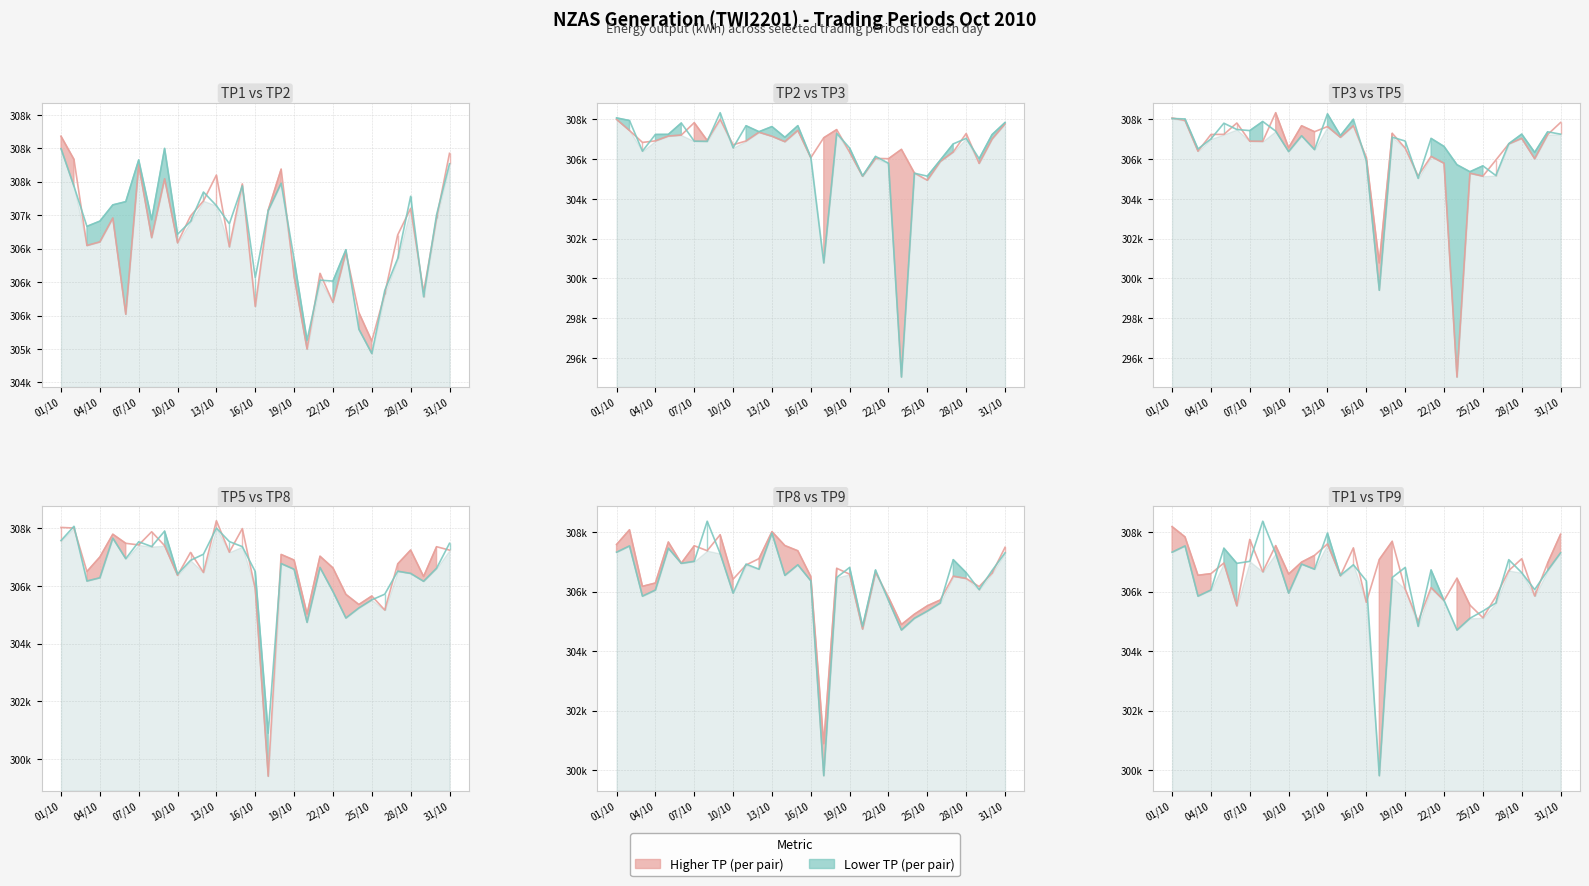

What is the spread (max minus min) of values at 17?

1217